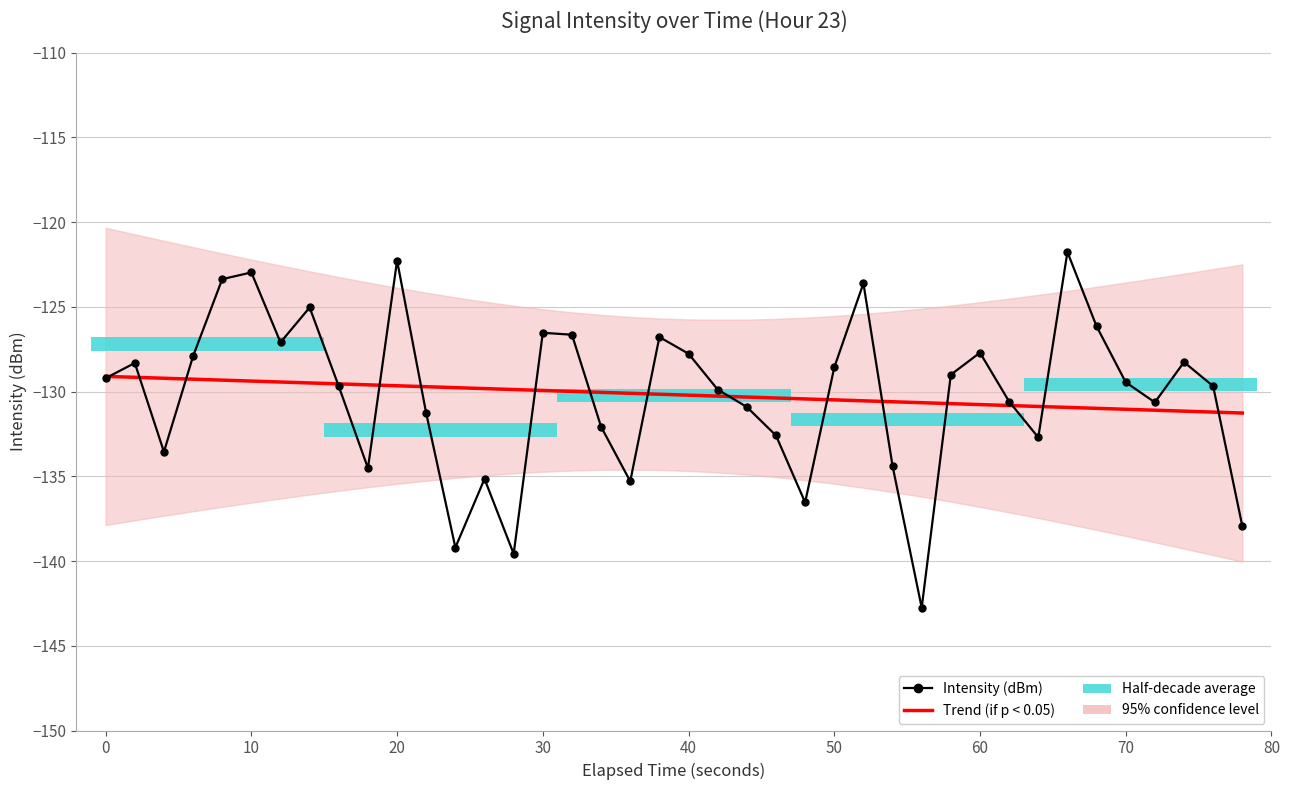

At which category is the sum across all series the highest?

20